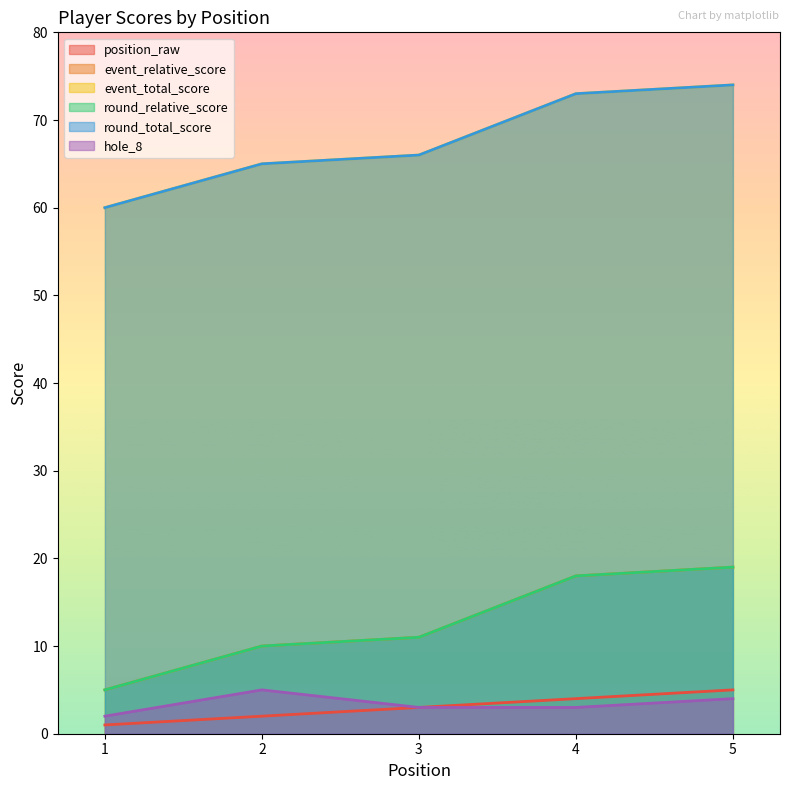

The round_relative_score series shows 33 at 5. True or false?

False